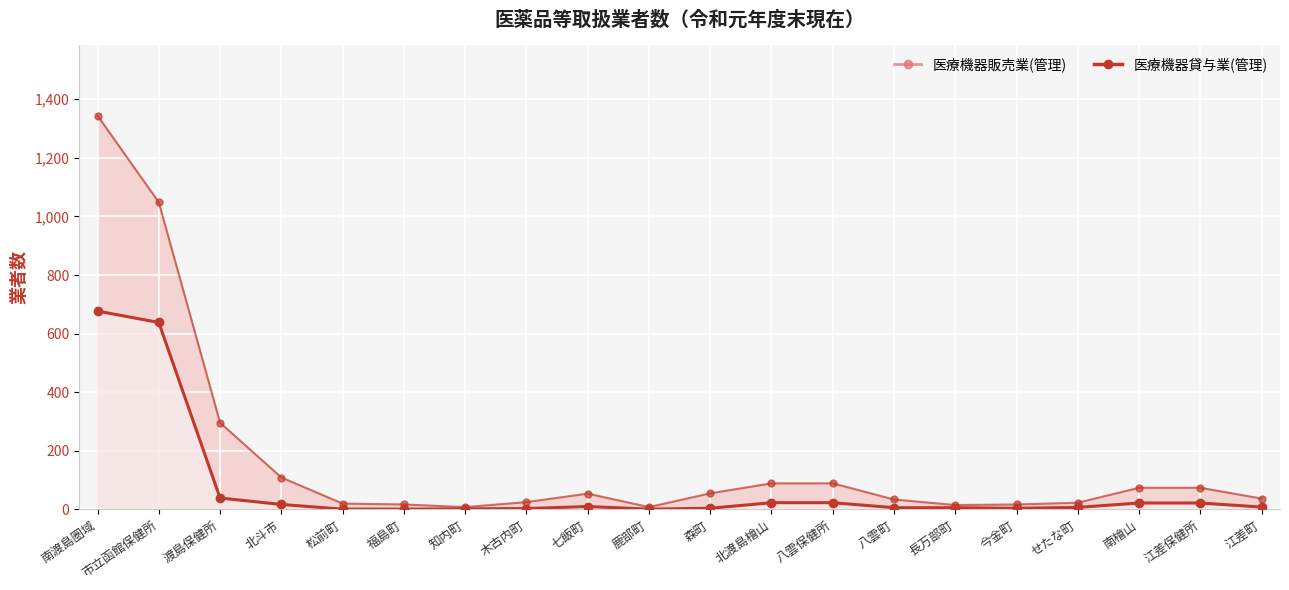

Reading left to right, list all the values displayed in this chart.

医療機器販売業(管理)（線）: 南渡島圏域=1344	市立函館保健所=1048	渡島保健所=296	北斗市=109	松前町=20	福島町=17	知内町=8	木古内町=25	七飯町=54	鹿部町=8	森町=55	北渡島檜山=89	八雲保健所=89	八雲町=34	長万部町=15	今金町=17	せたな町=23	南檜山=74	江差保健所=74	江差町=37
医療機器貸与業(管理)（線）: 南渡島圏域=677	市立函館保健所=638	渡島保健所=39	北斗市=17	松前町=1	福島町=1	知内町=2	木古内町=3	七飯町=10	鹿部町=1	森町=4	北渡島檜山=23	八雲保健所=23	八雲町=6	長万部町=6	今金町=4	せたな町=7	南檜山=22	江差保健所=22	江差町=8